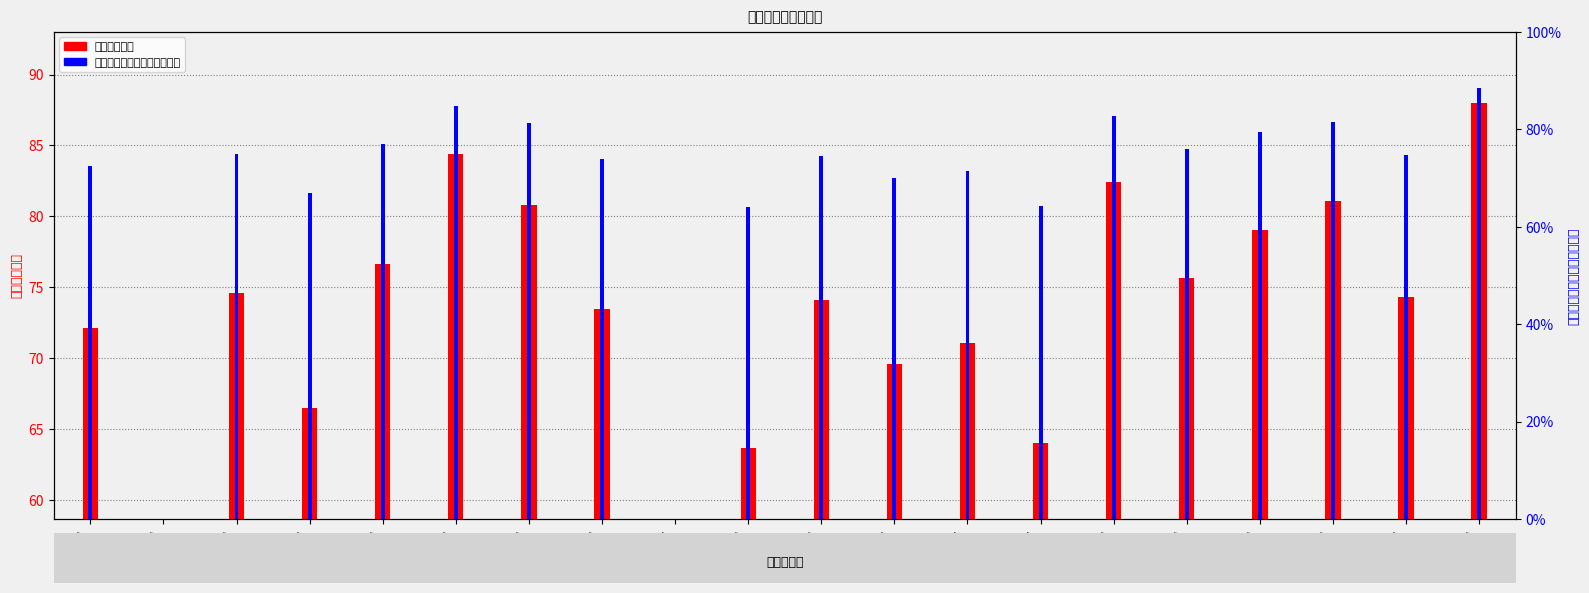

What is the maximum value shown in the chart?

88.4